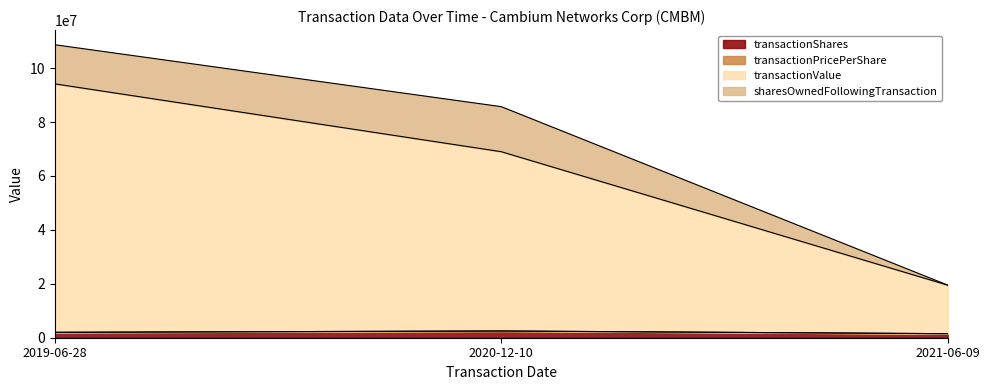

What is the label of the 1st point from the left?

2019-06-28